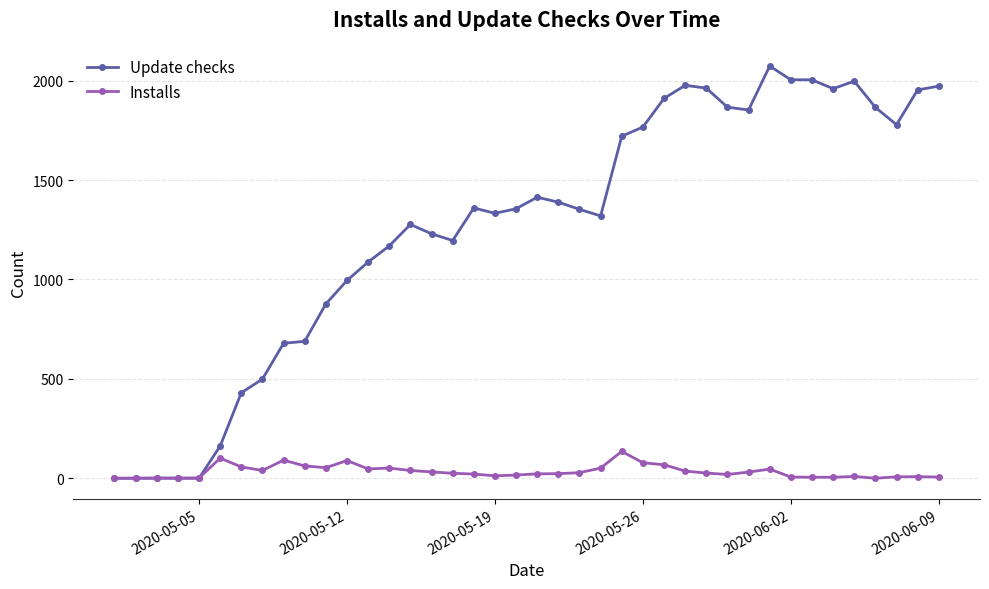

What is the greatest value displayed?

2074